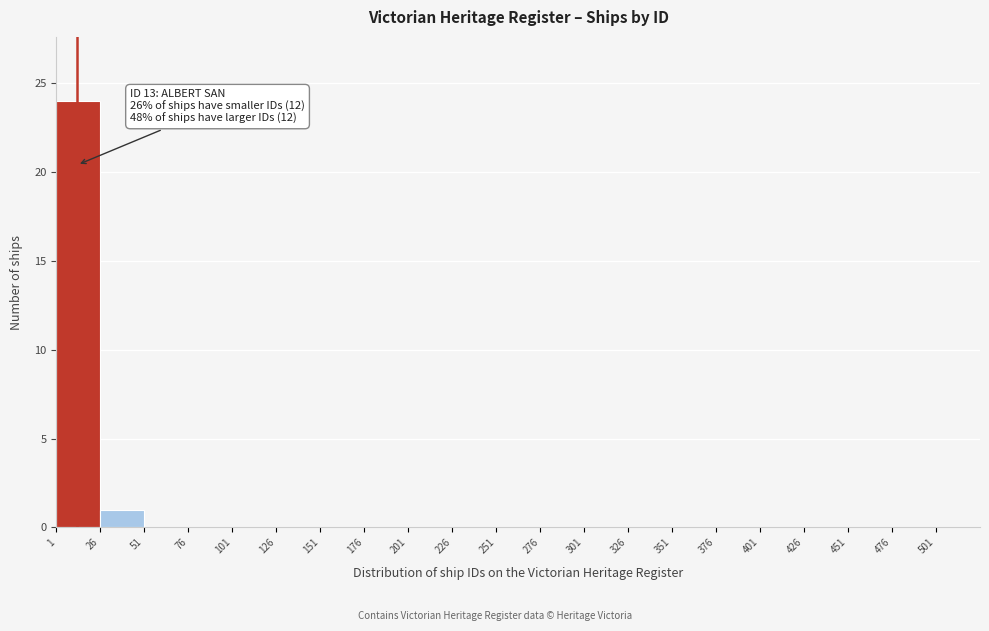

Over which range of the x-axis is the bar tallest?

1 to 26